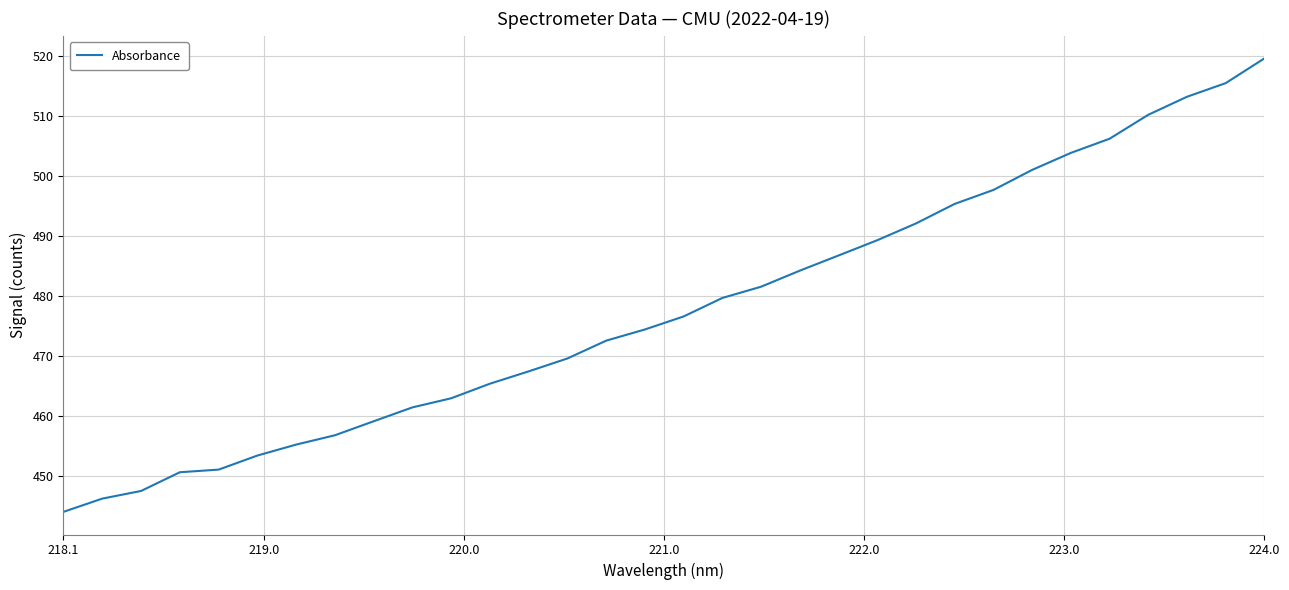

How many categories are shown in the chart?

32